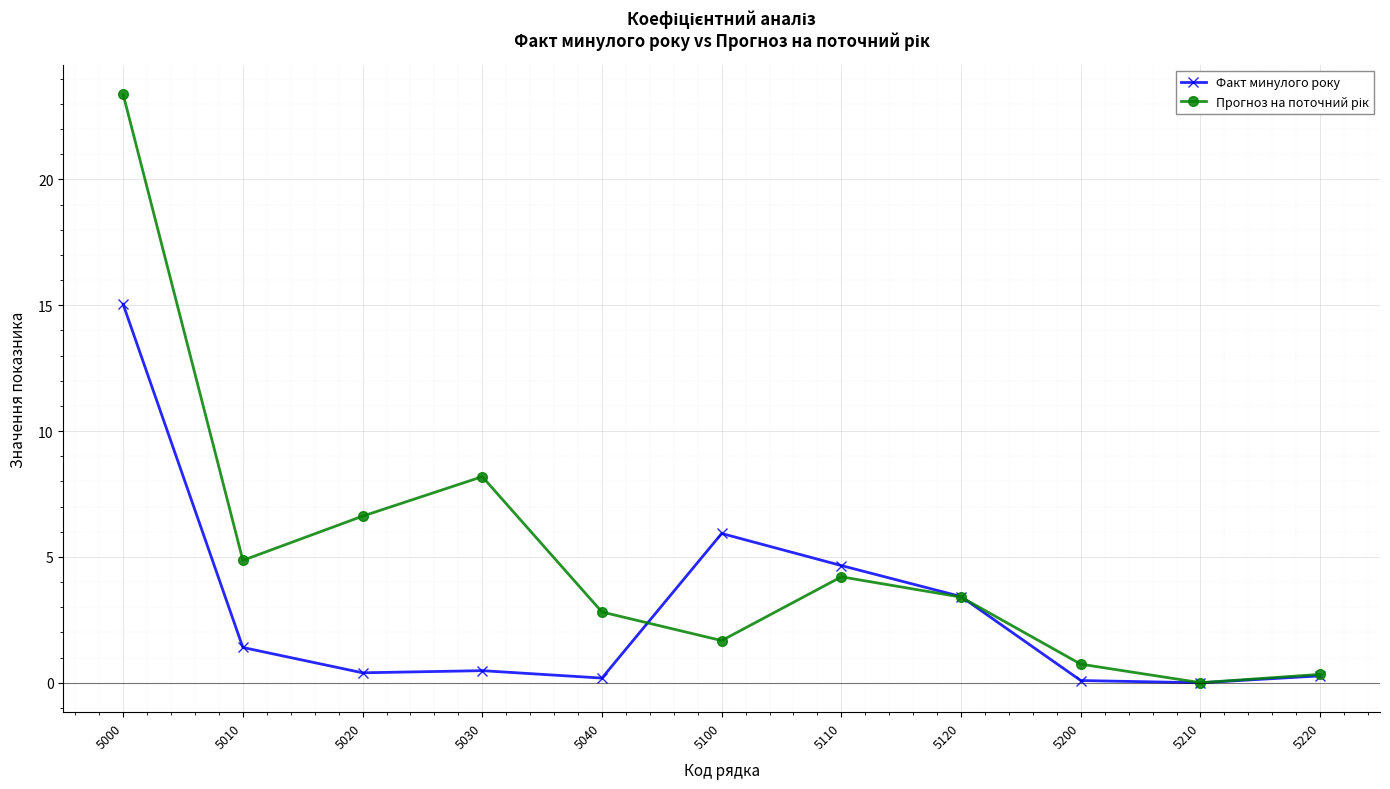

What is the total value across all series at 5000?

38.4